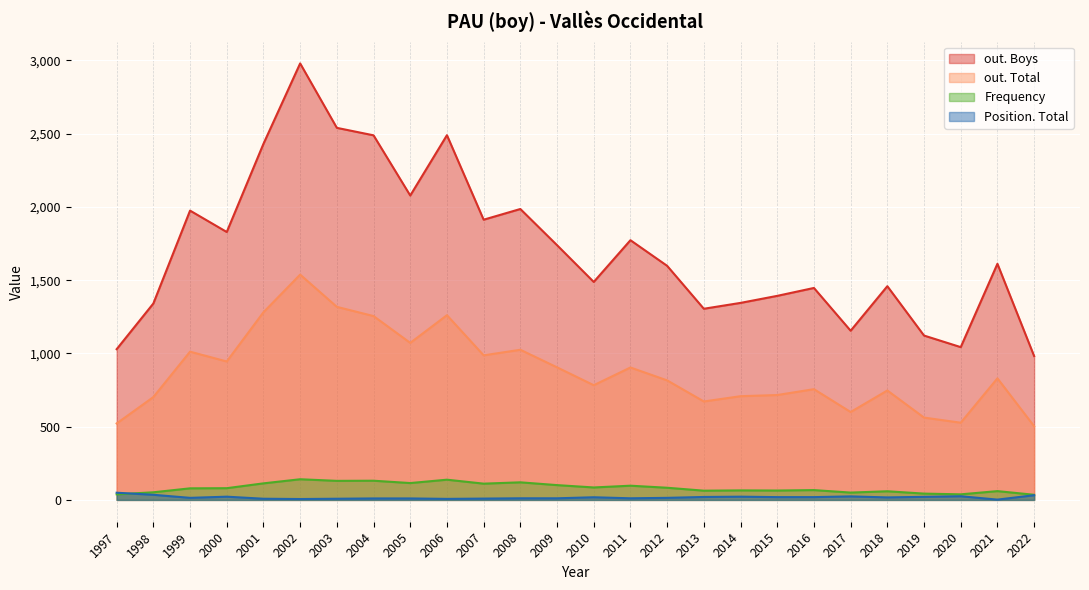

What is the difference between the maximum and minimum values in the Position. Total series?

47